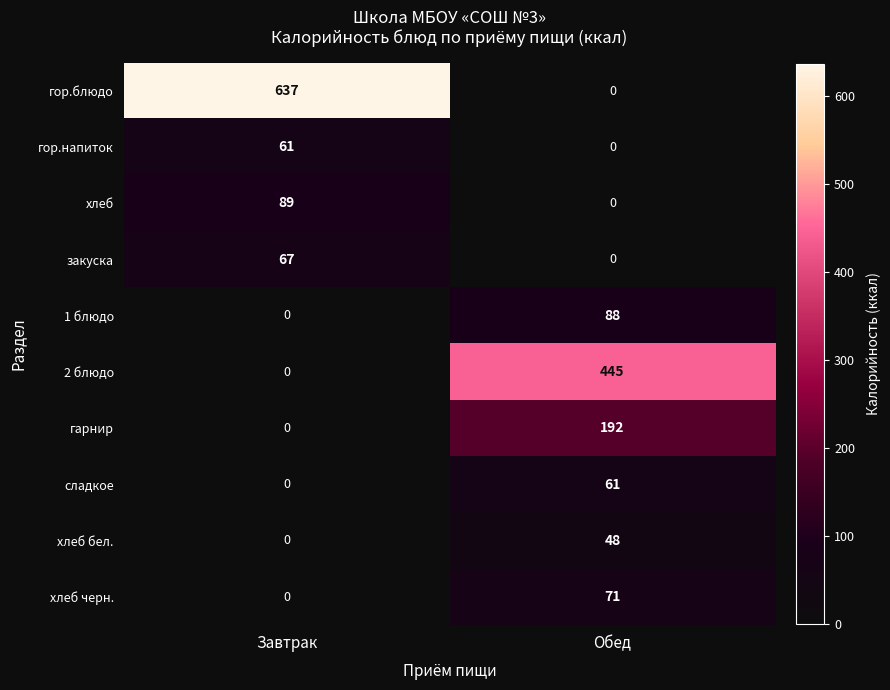

At which category is the sum across all series the highest?

Обед